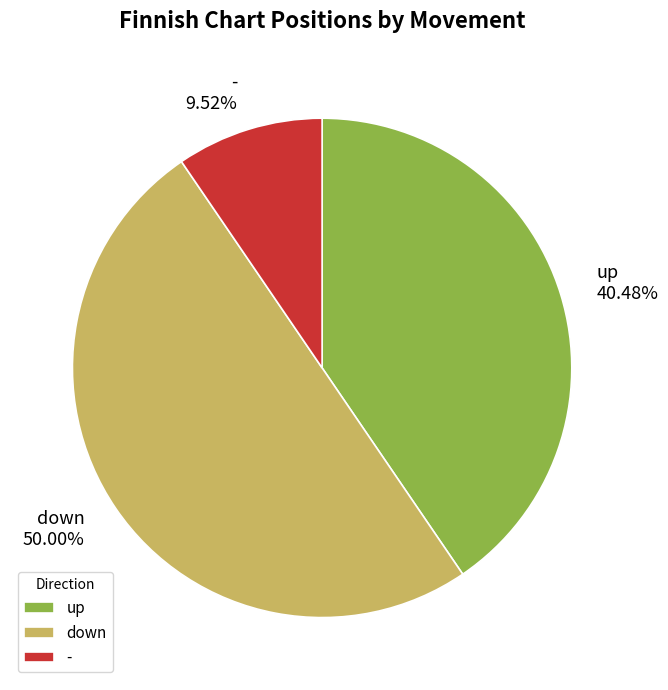

How many slices are in this pie chart?

3